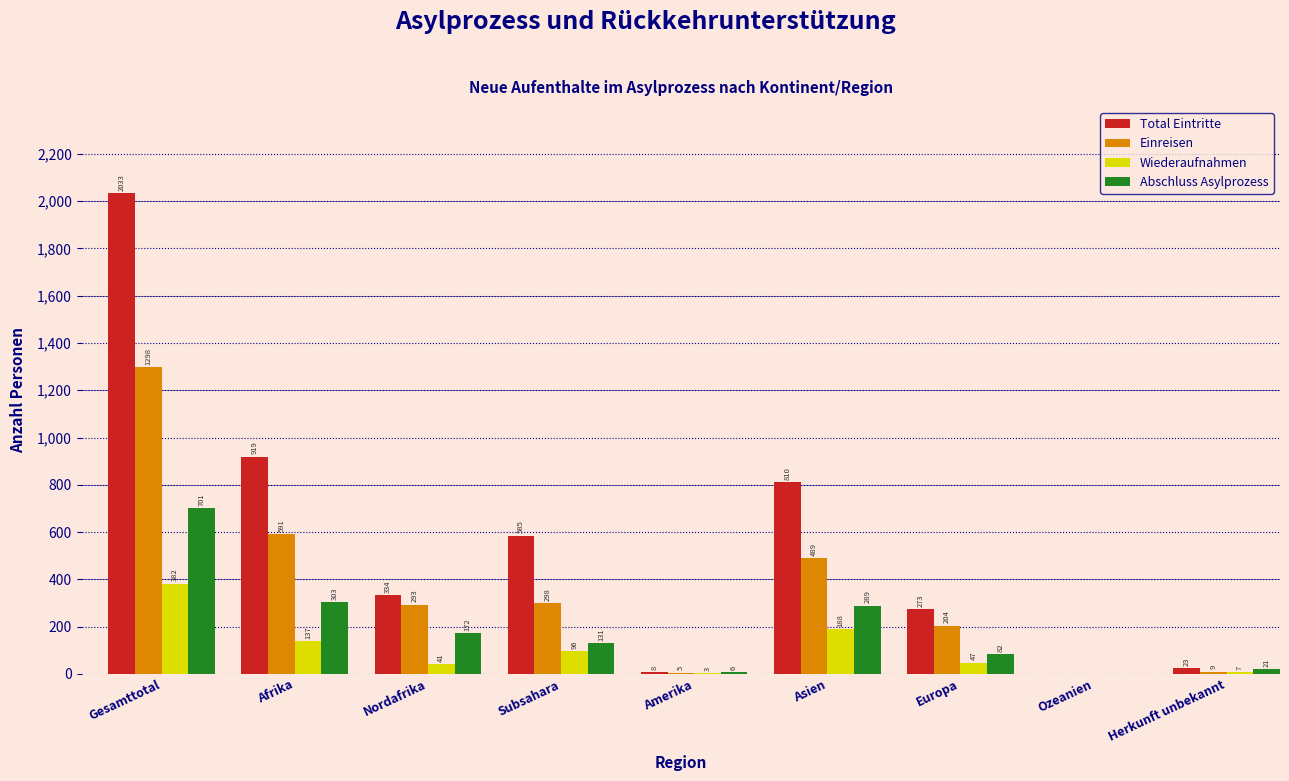

Reading left to right, transcribe all the data shown in this chart.

Total Eintritte: Gesamttotal=2033	Afrika=919	Nordafrika=334	Subsahara=585	Amerika=8	Asien=810	Europa=273	Ozeanien=0	Herkunft unbekannt=23
Einreisen: Gesamttotal=1298	Afrika=591	Nordafrika=293	Subsahara=298	Amerika=5	Asien=489	Europa=204	Ozeanien=0	Herkunft unbekannt=9
Wiederaufnahmen: Gesamttotal=382	Afrika=137	Nordafrika=41	Subsahara=96	Amerika=3	Asien=188	Europa=47	Ozeanien=0	Herkunft unbekannt=7
Abschluss Asylprozess: Gesamttotal=701	Afrika=303	Nordafrika=172	Subsahara=131	Amerika=6	Asien=289	Europa=82	Ozeanien=0	Herkunft unbekannt=21